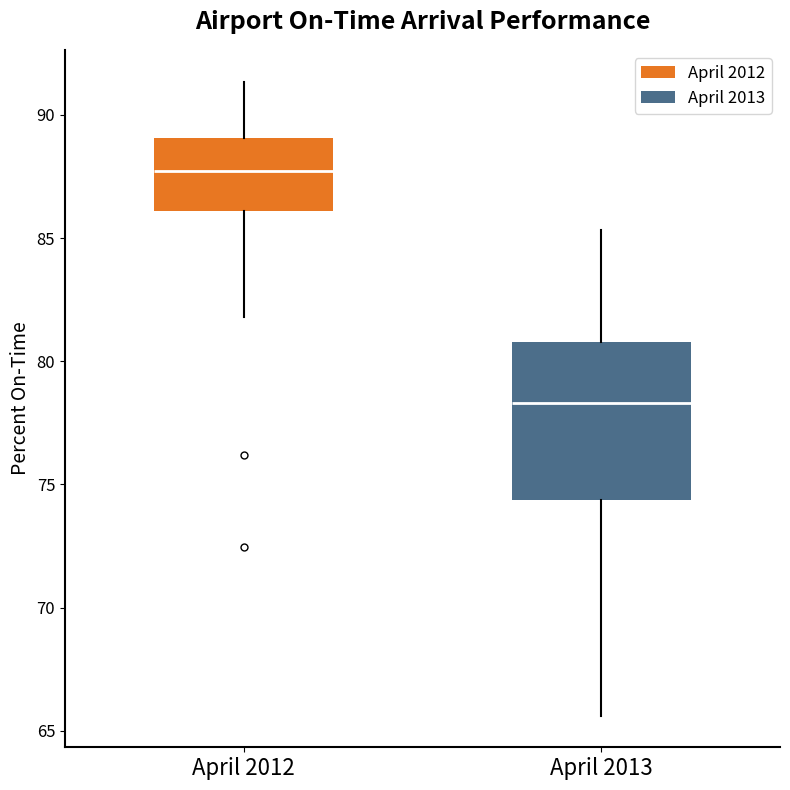

Reading left to right, transcribe this box plot: for each box, give where its median line is, the range the box spans, and where its two whiskers end, as read against the y-axis. The values are not printed on the chart, so give them approximately, as read against the axis.

April 2012: median 87.5, box 86.0 to 89.0, whiskers 82.0 to 91.5
April 2013: median 78.5, box 74.5 to 81.0, whiskers 65.5 to 85.5